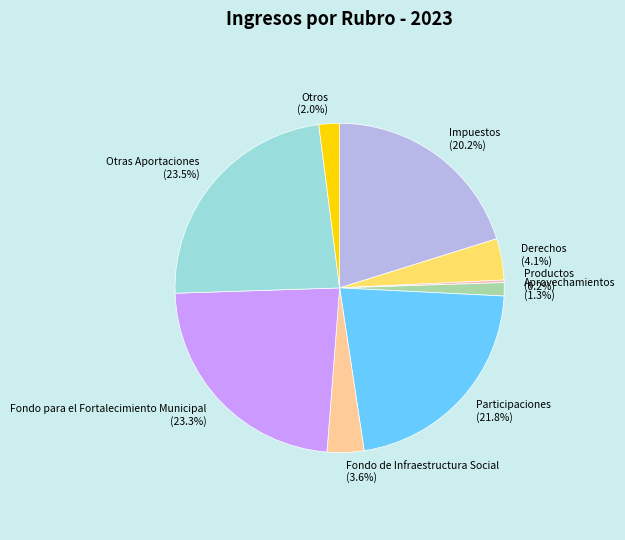

Combined, do Participaciones (21.8%) and Otras Aportaciones (23.5%) account for over 50%?

No